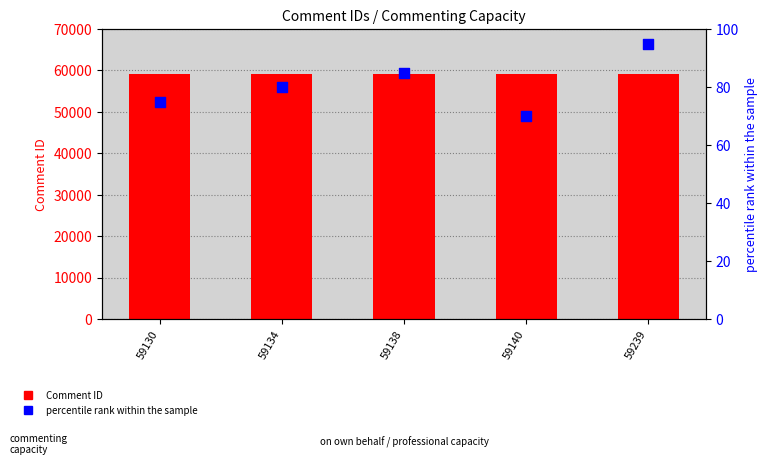

Which series contains the lowest Y value?

percentile rank within the sample